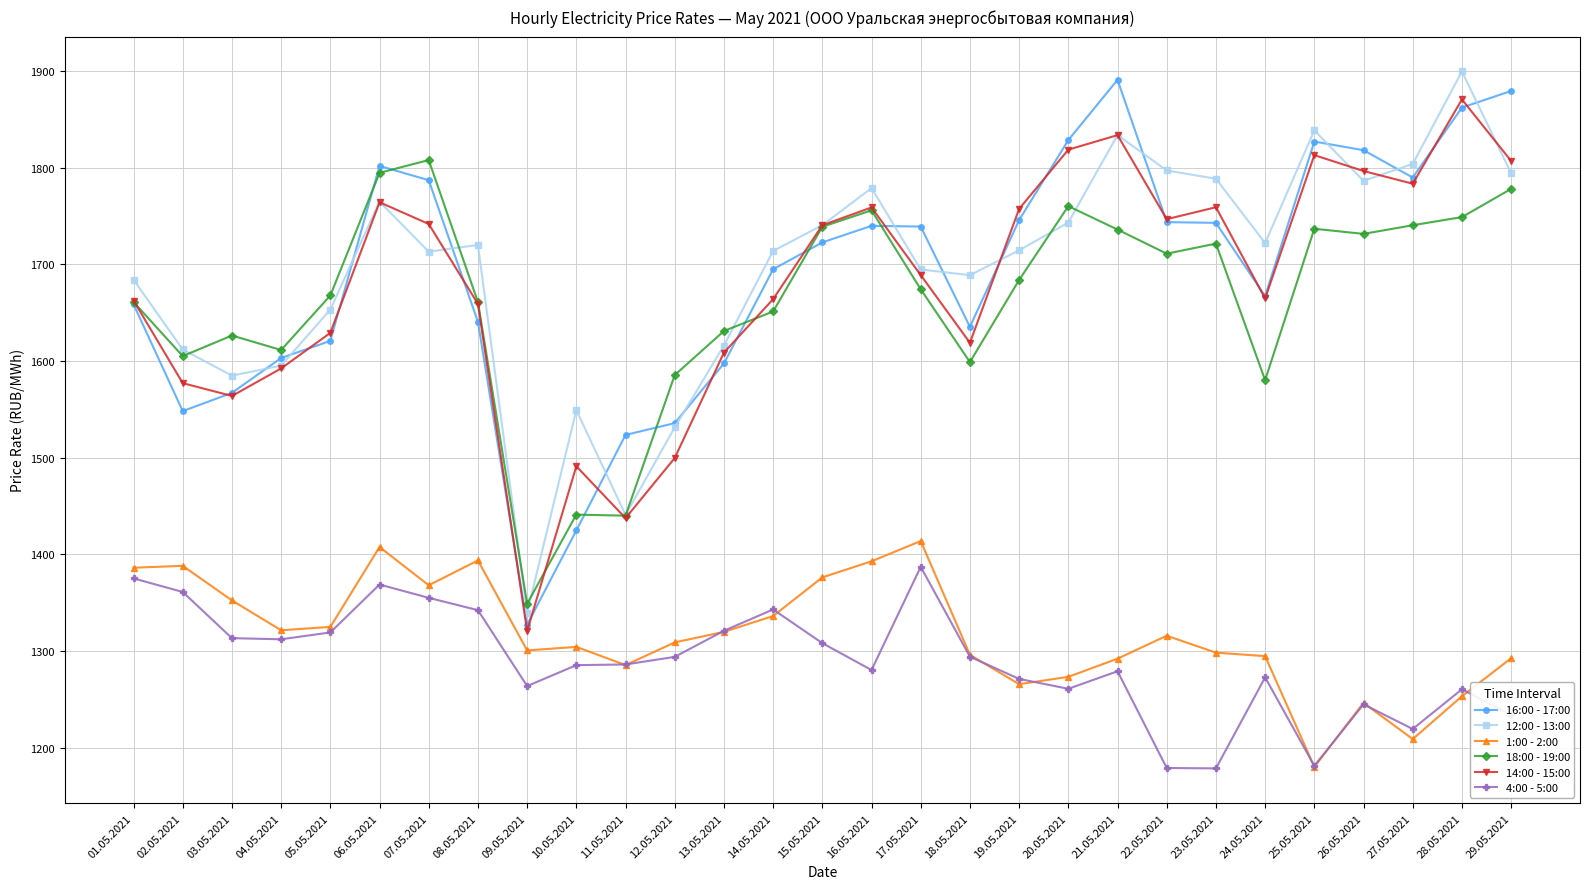

The 14:00 - 15:00 series shows 1659.1 at 08.05.2021. True or false?

True